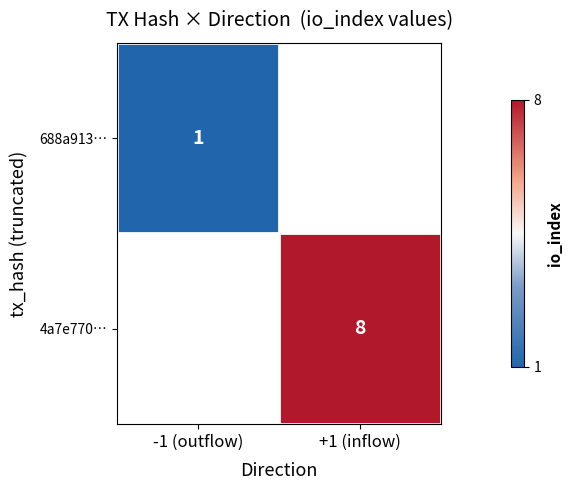

What is the greatest value displayed?

8.0